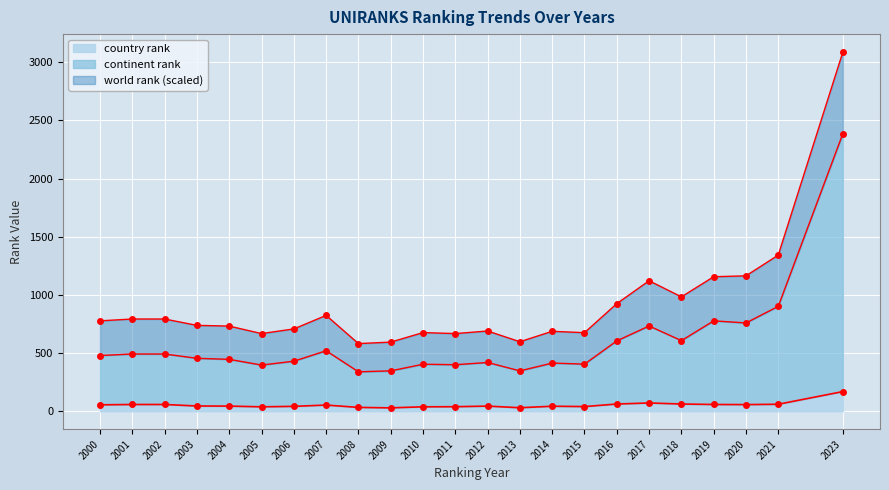

The world rank series shows 689.7 at 2012. True or false?

True